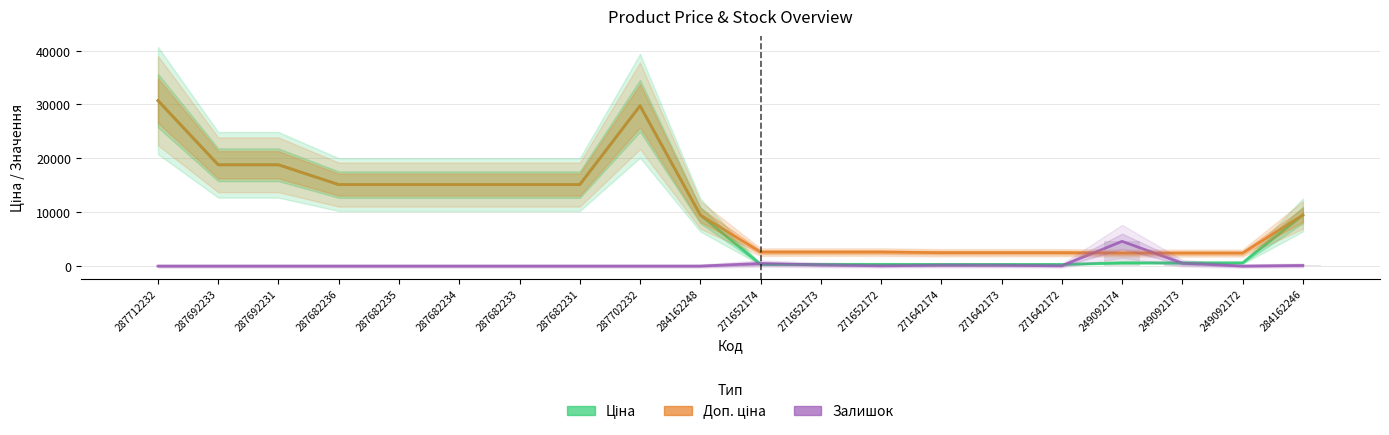

What position from the right is 249092173?

3